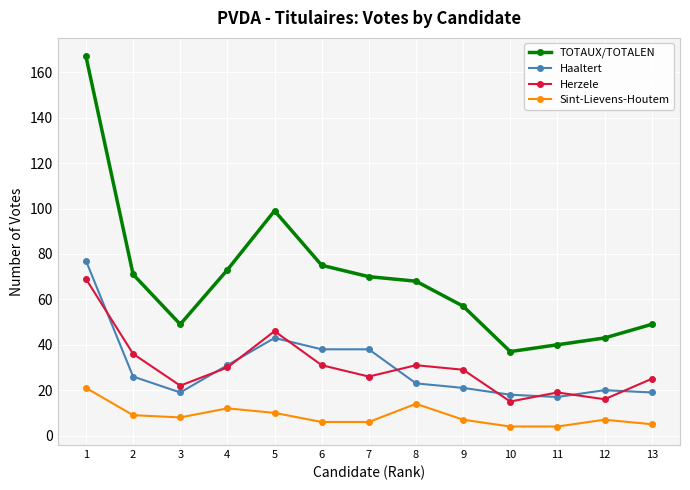

True or false: Herzele and Sint-Lievens-Houtem intersect in this chart.

False